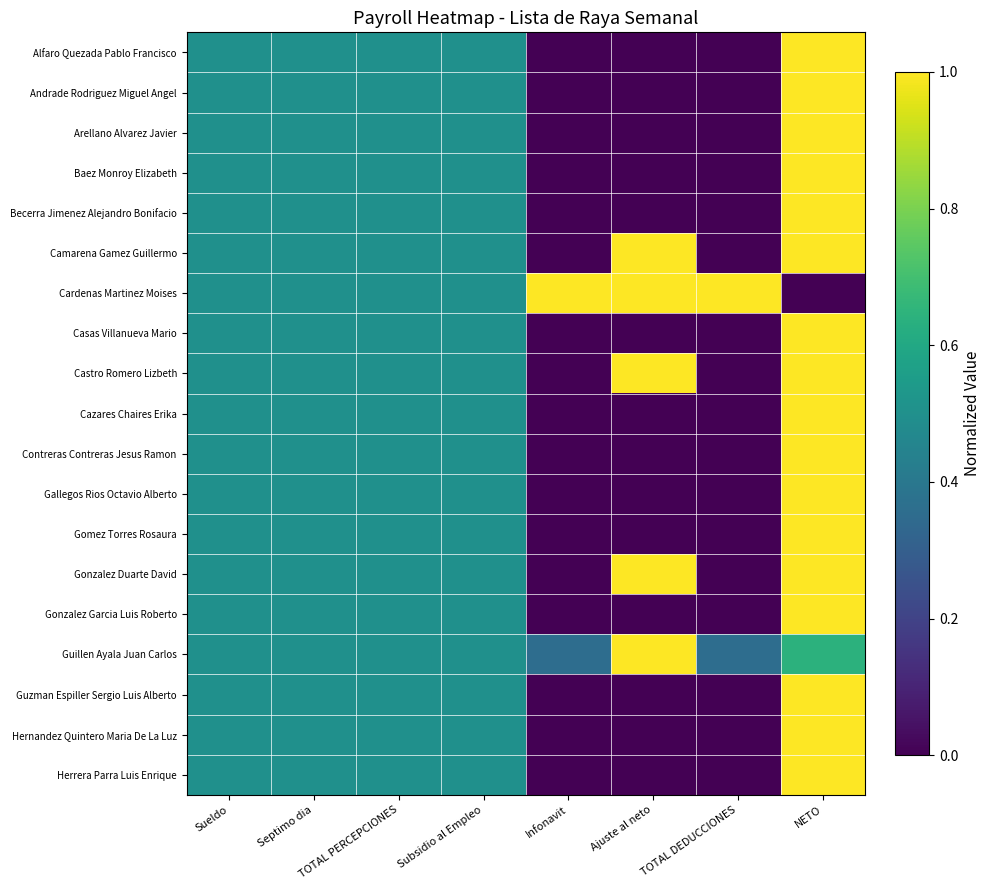

How many distinct data groups are displayed?

19